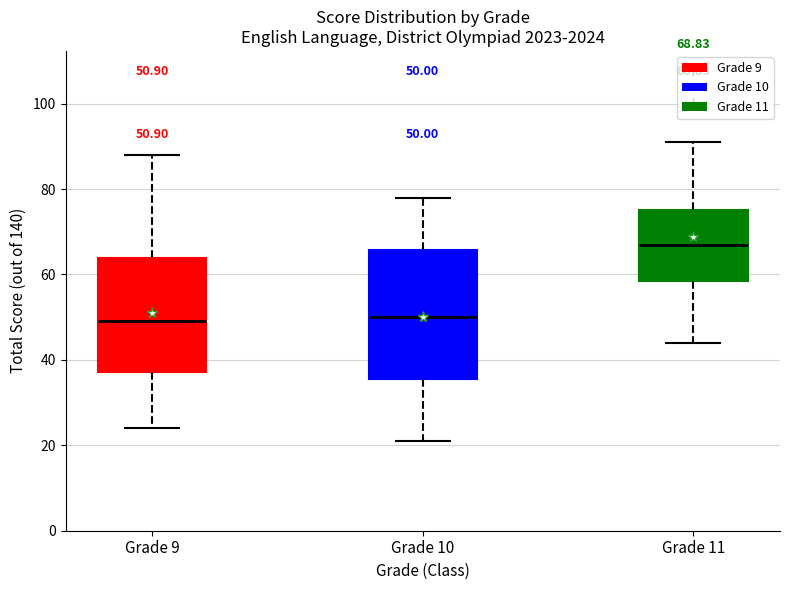

Comparing the boxes themselves (not the whiskers), which one is the tallest?

Grade 10